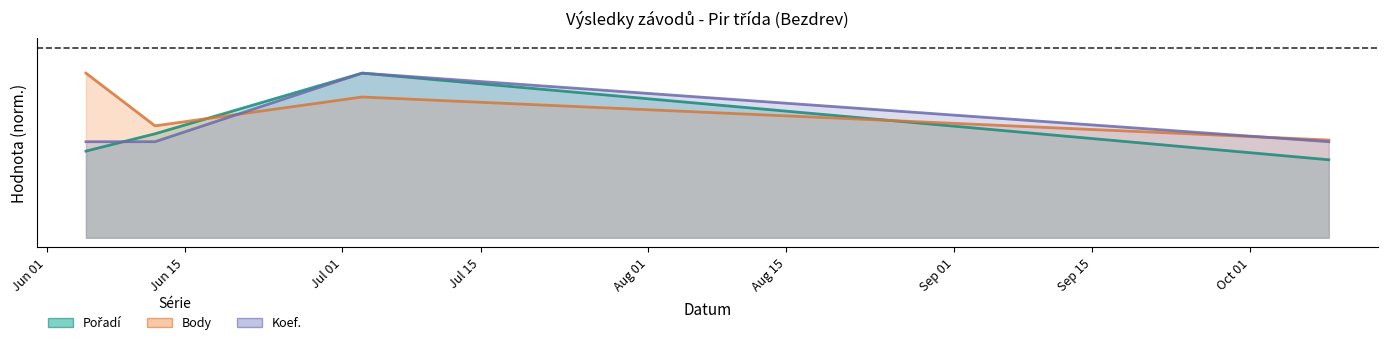

List the labels in order of Koef. value, smallest first.

2021-06-05, 2021-06-12, 2021-10-09, 2021-07-03